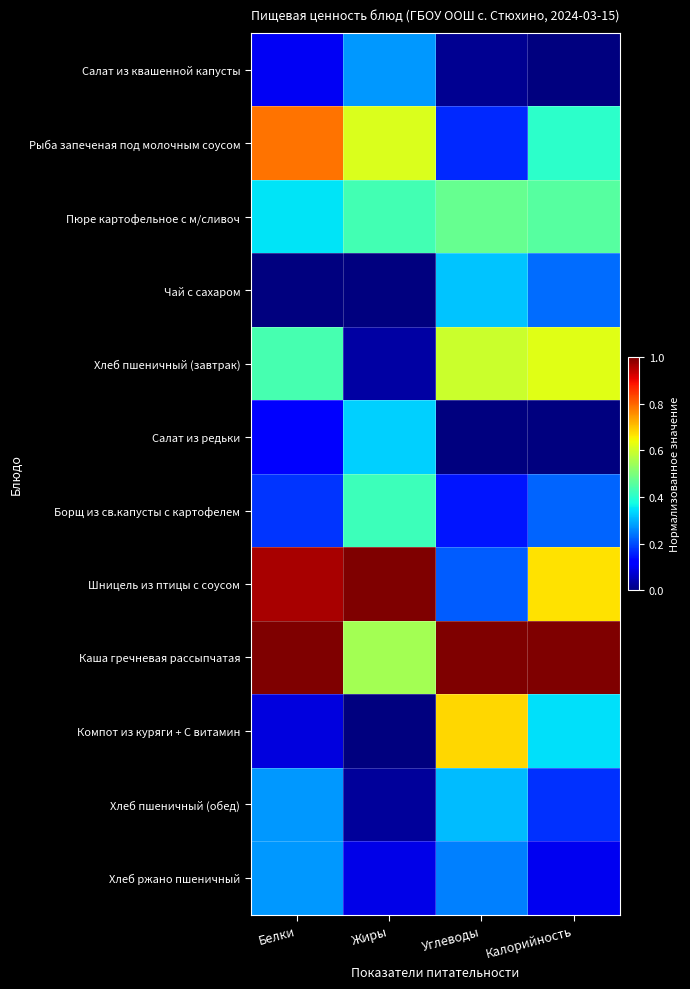

What is the difference between the highest and lowest values at Углеводы?

1.0